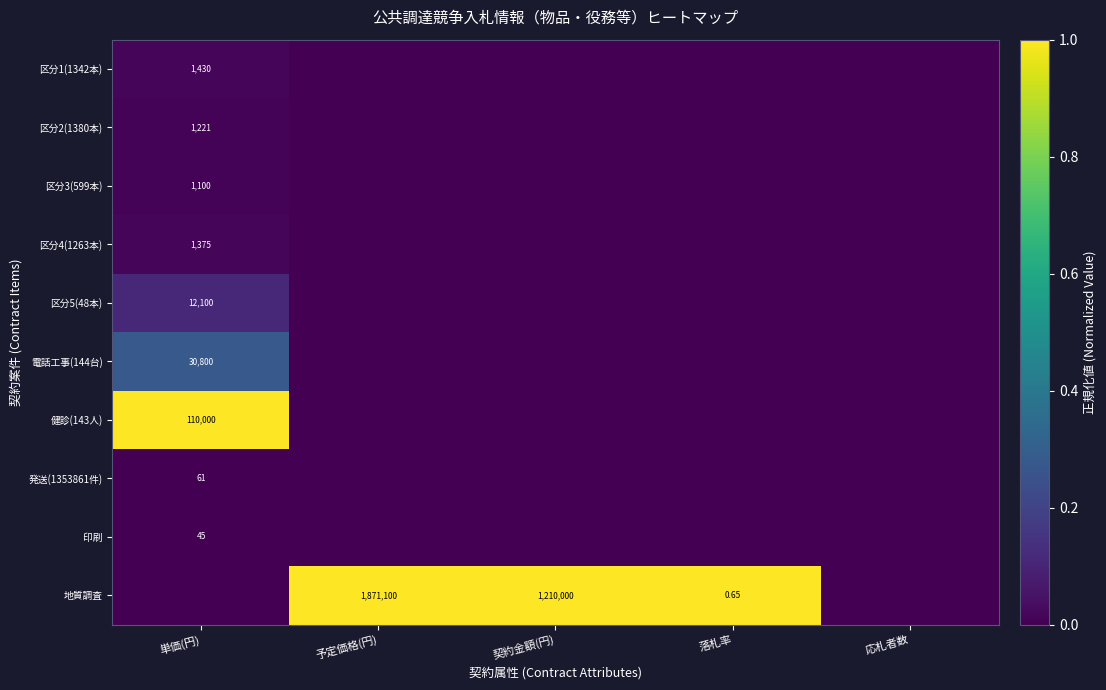

List the series in order of their peak value, lowest first.

印刷, 発送(1353861件), 区分3(599本), 区分2(1380本), 区分4(1263本), 区分1(1342本), 区分5(48本), 電話工事(144台), 健診(143人), 地質調査